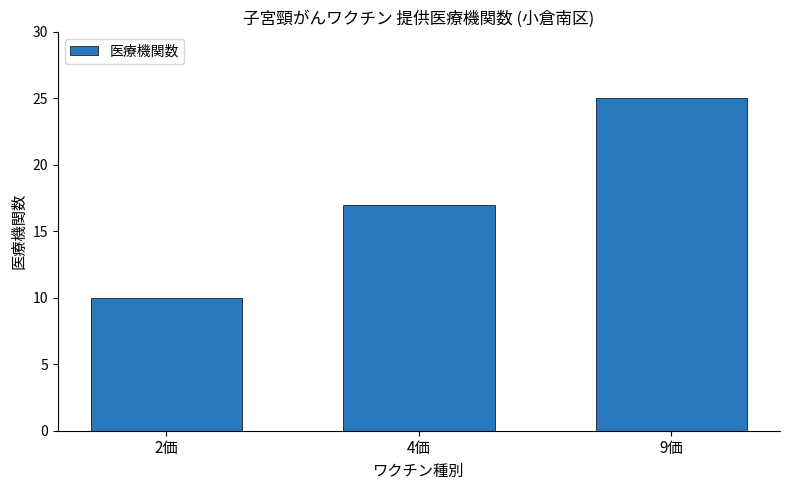

Reading left to right, extract all data points from this chart.

10	17	25